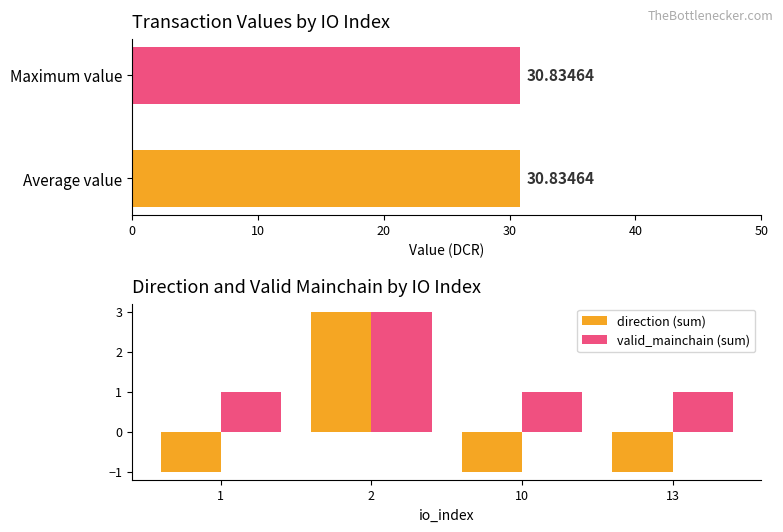

Is the value of valid_mainchain (sum) at 13 greater than the value of direction (sum) at 2?

No